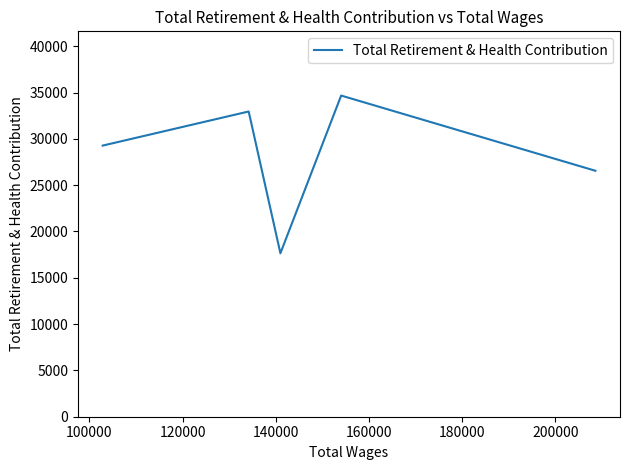

Count the number of categories in the chart.

5